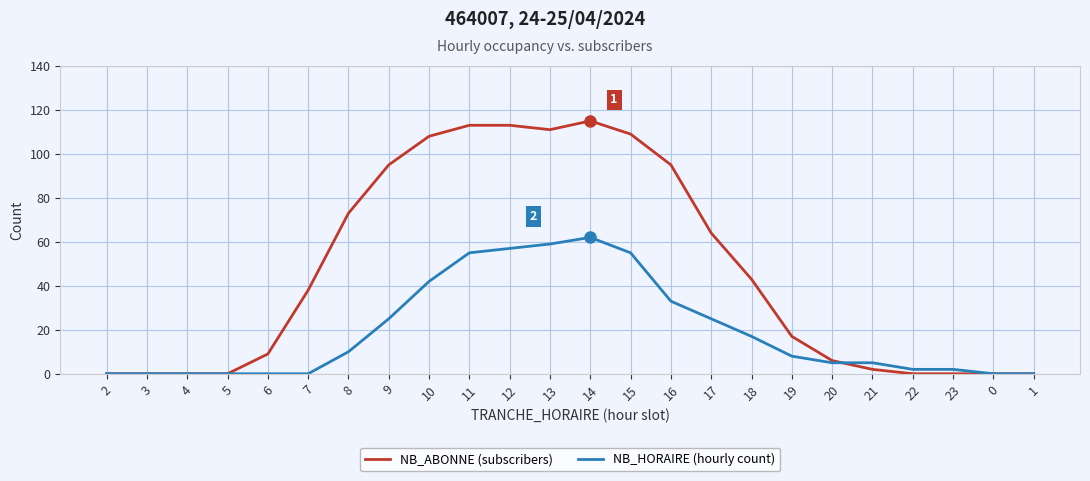

What position from the right is 17?

9